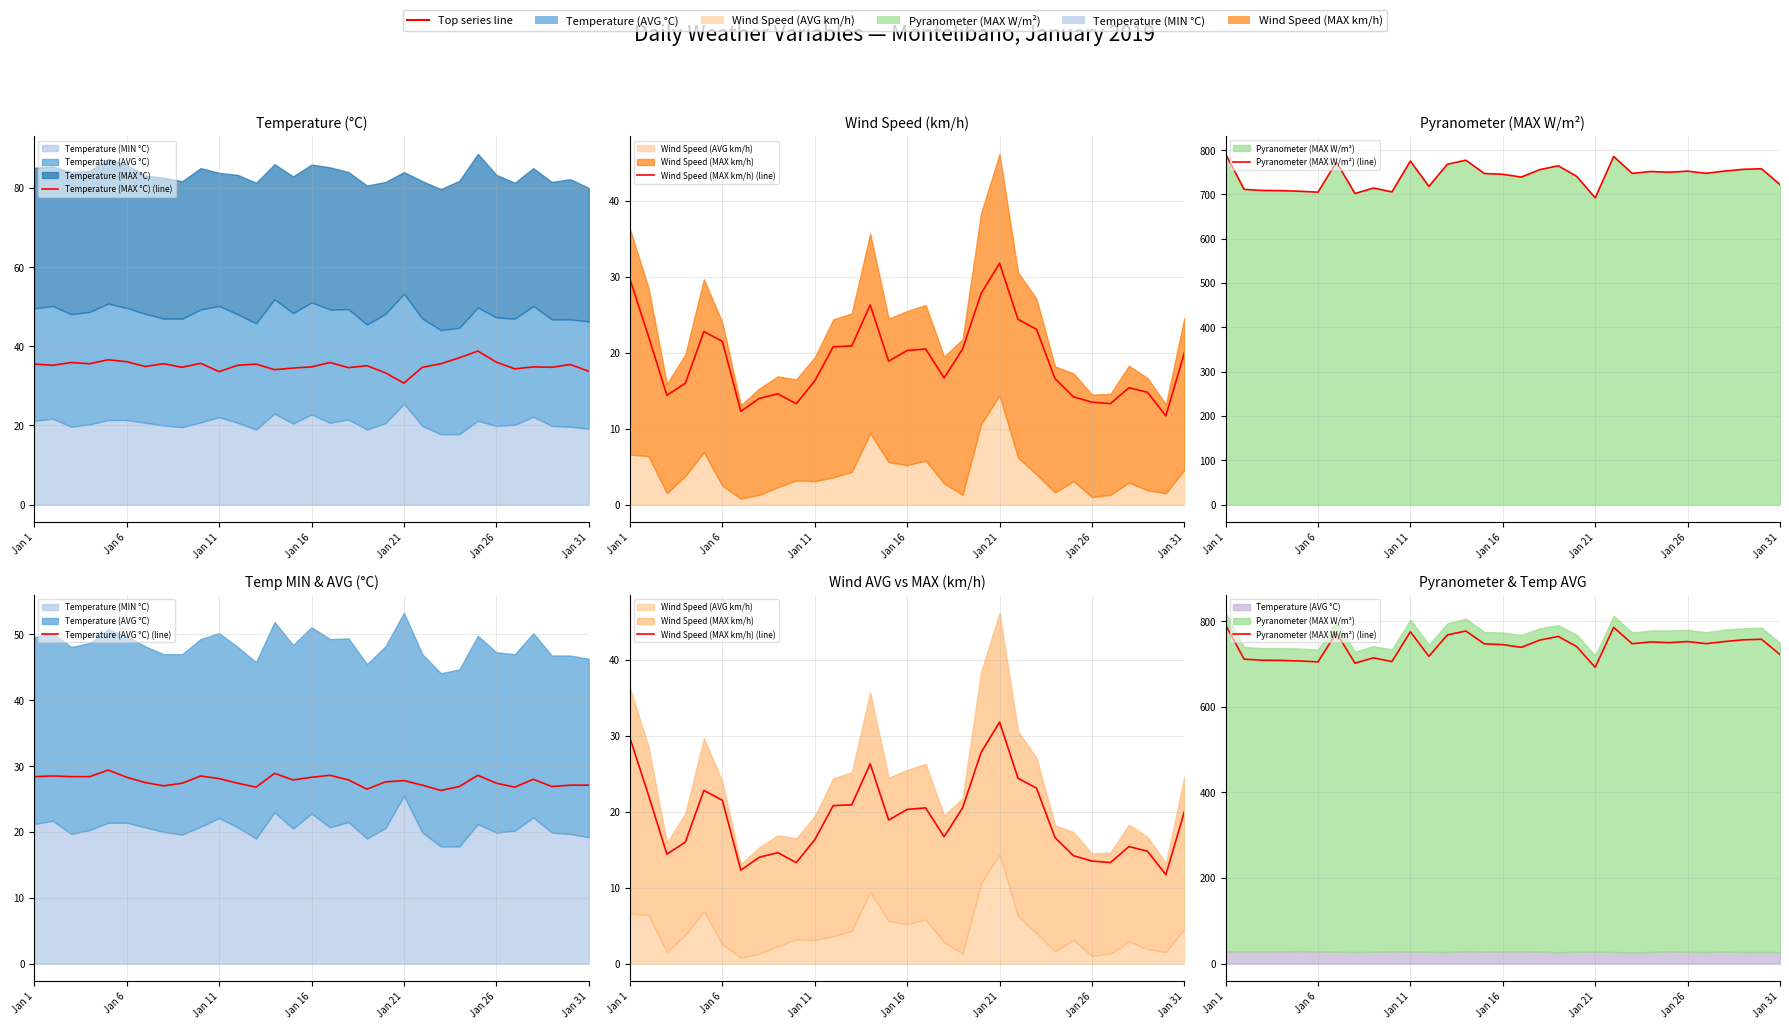

At which label does Pyranometer (MAX W/m²) (line) reach its peak?

Jan 1